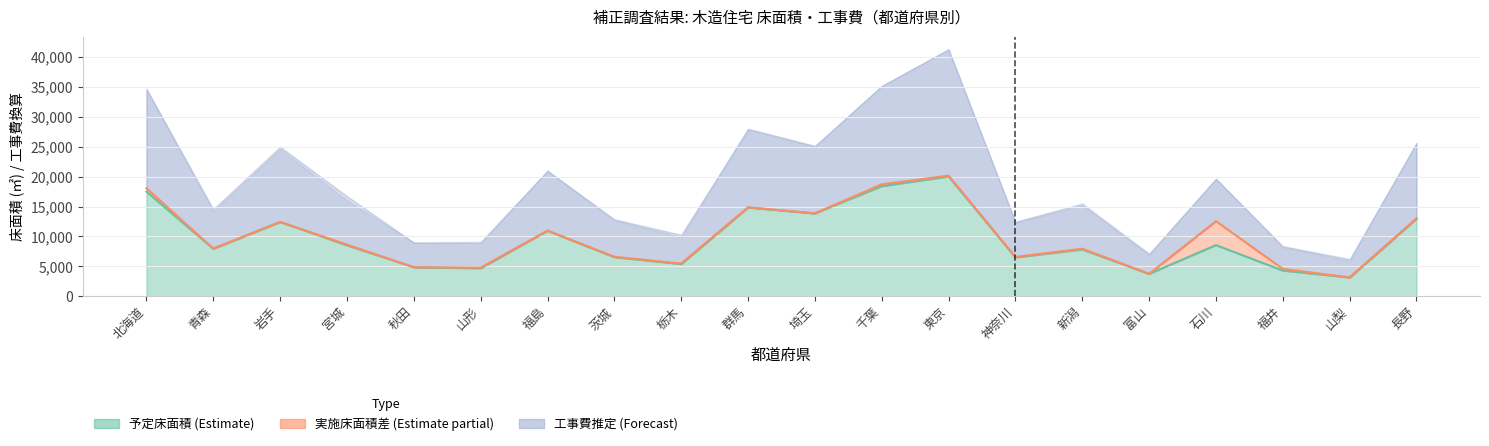

How many lines are shown in the chart?

2